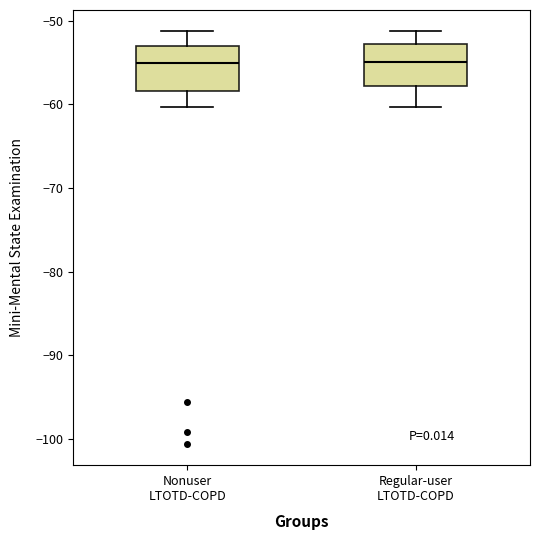

Where does the lower whisker of the box for Regular-user LTOTD-COPD end on the y-axis? The values are not printed on the chart, so give them approximately, as read against the axis.

-60